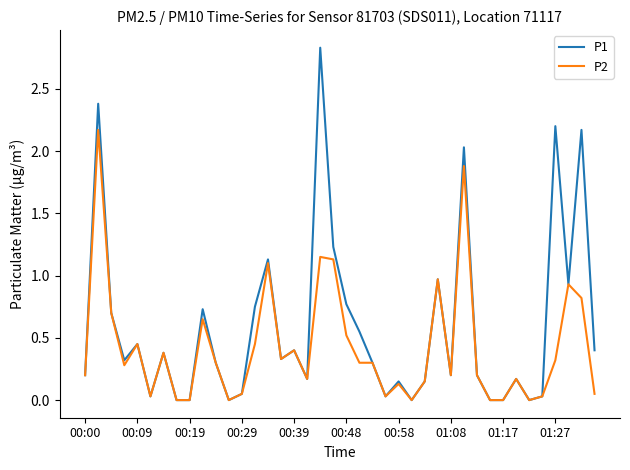

List the series in order of their overall mean, highest first.

P1, P2